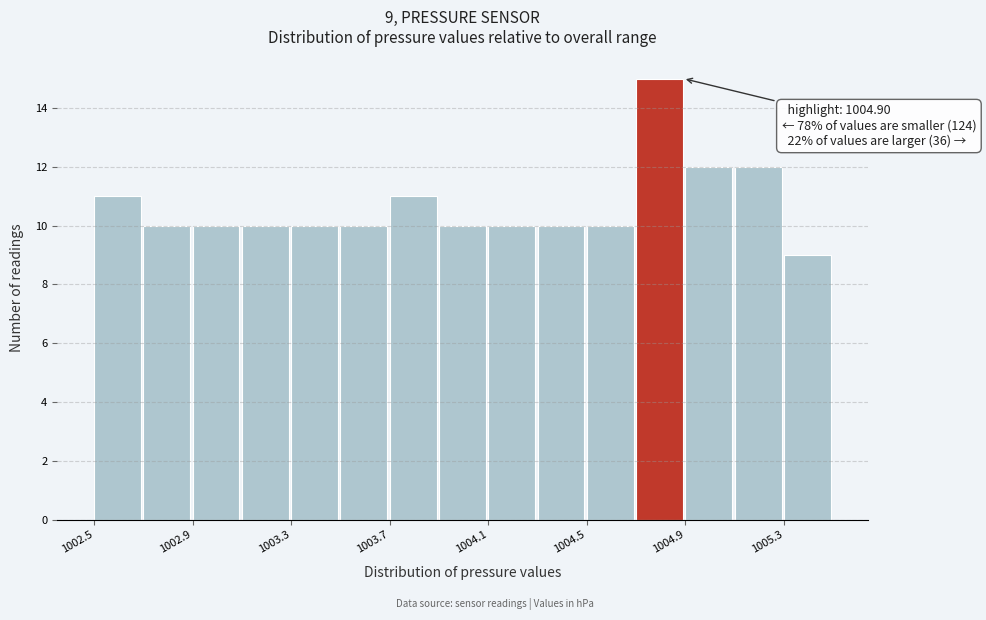

Which range on the x-axis has the tallest bar?

1004.70 to 1004.90